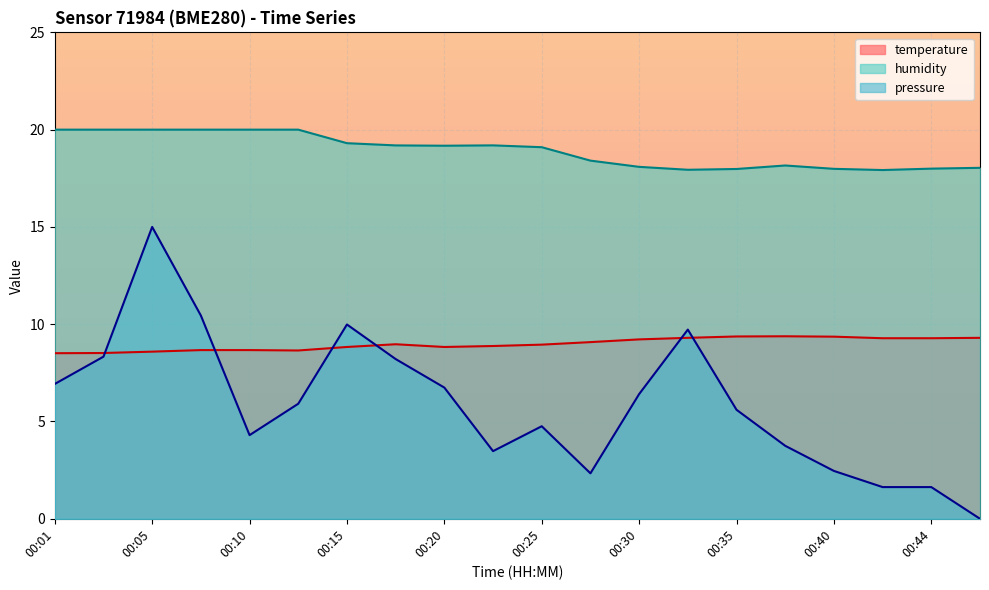

What is the difference between the pressure values at 00:44 and 00:08?

8.8